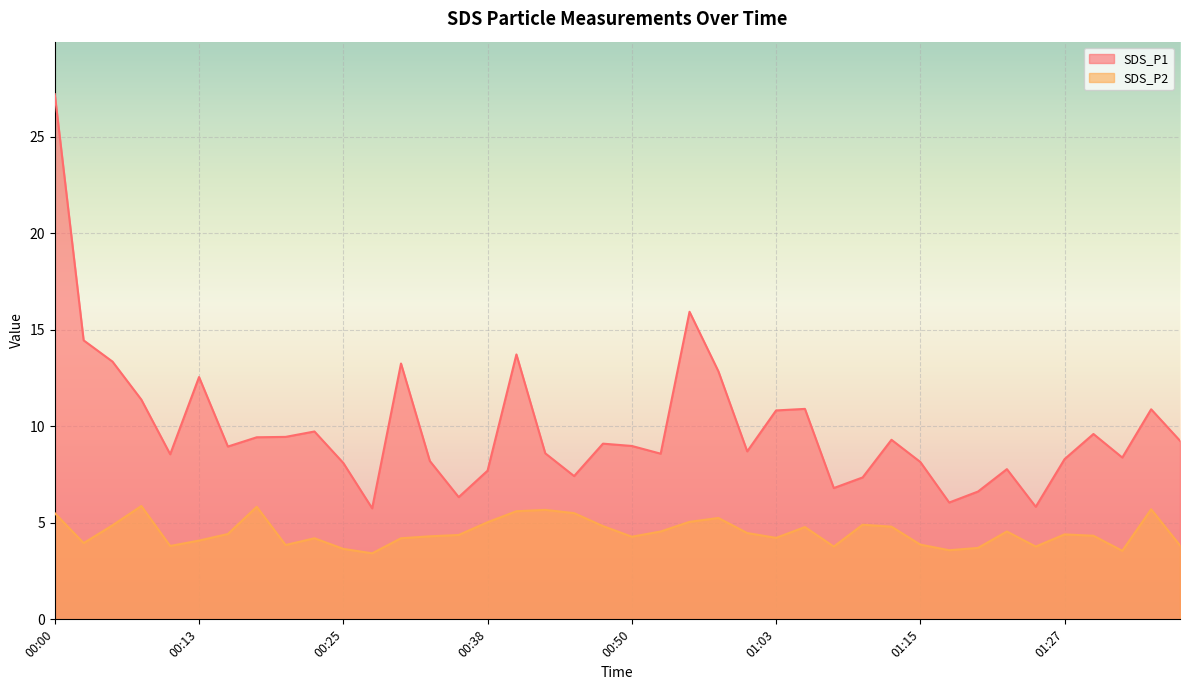

What is the label of the 7th point from the left?

00:15